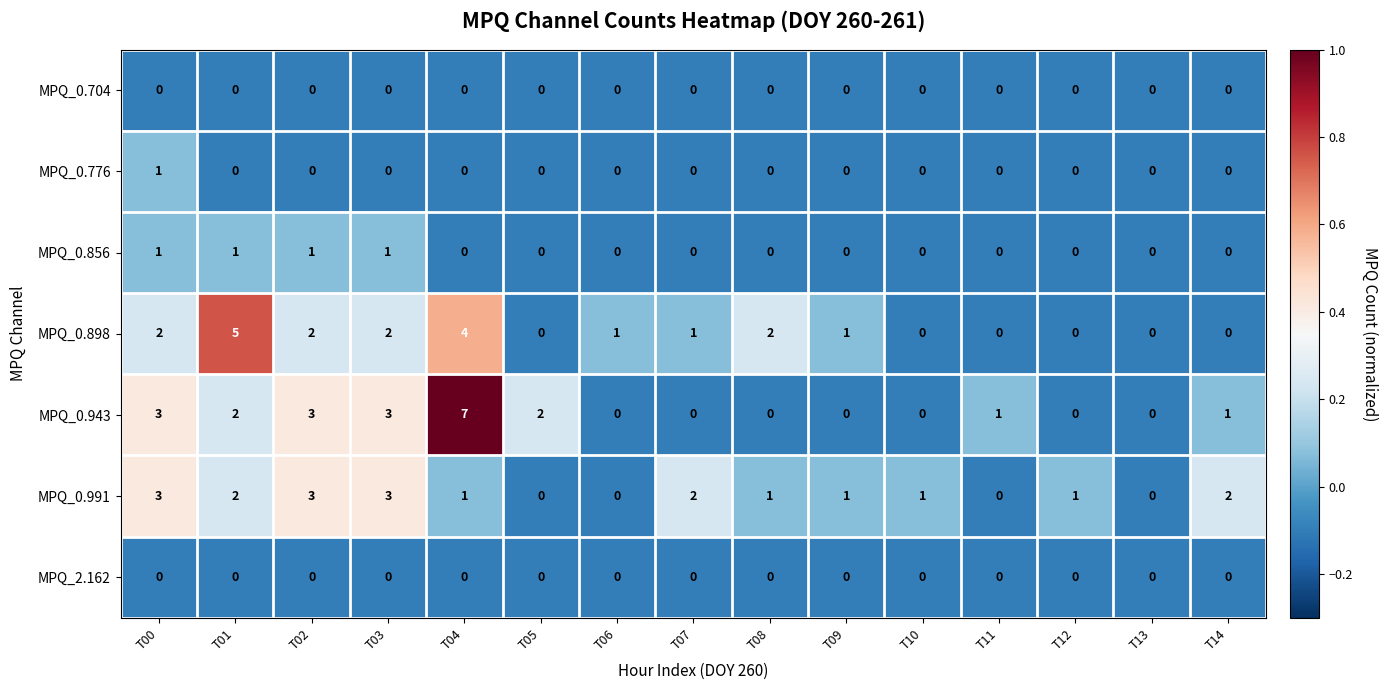

Is it true that MPQ_0.898 equals 2 at T00?

True